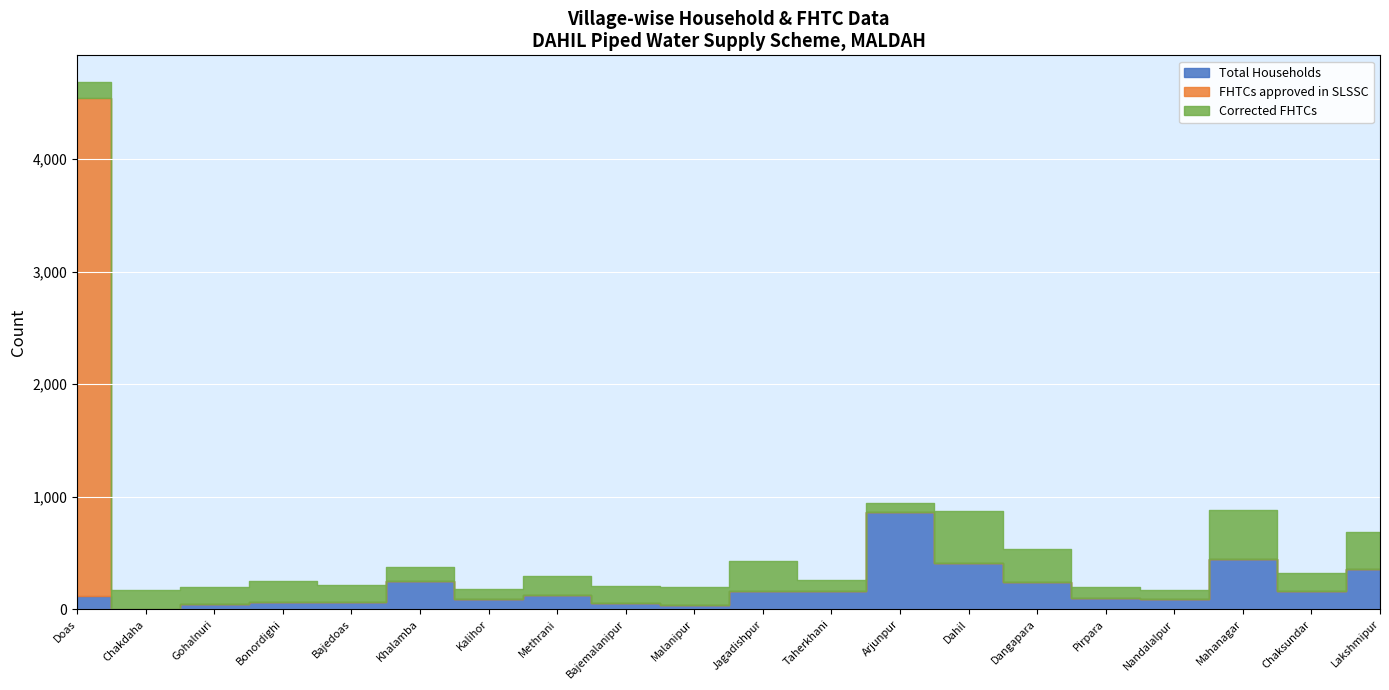

At which label does FHTCs approved in SLSSC reach its peak?

Doas